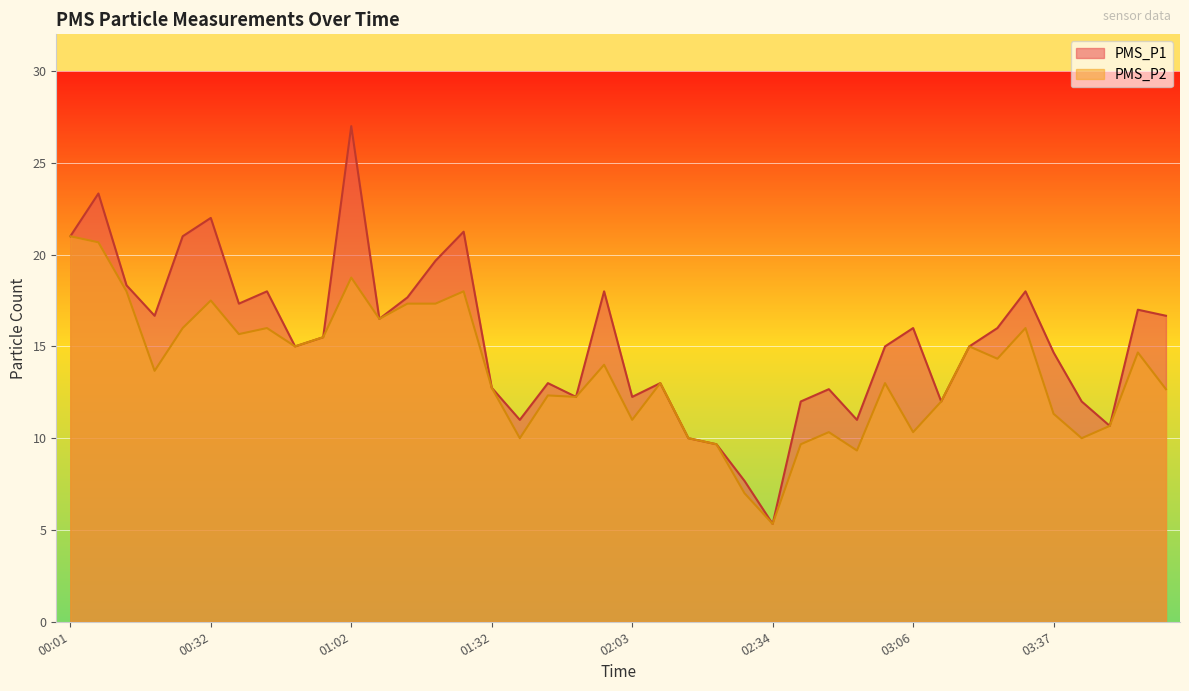

What is the minimum value for PMS_P2?

5.3